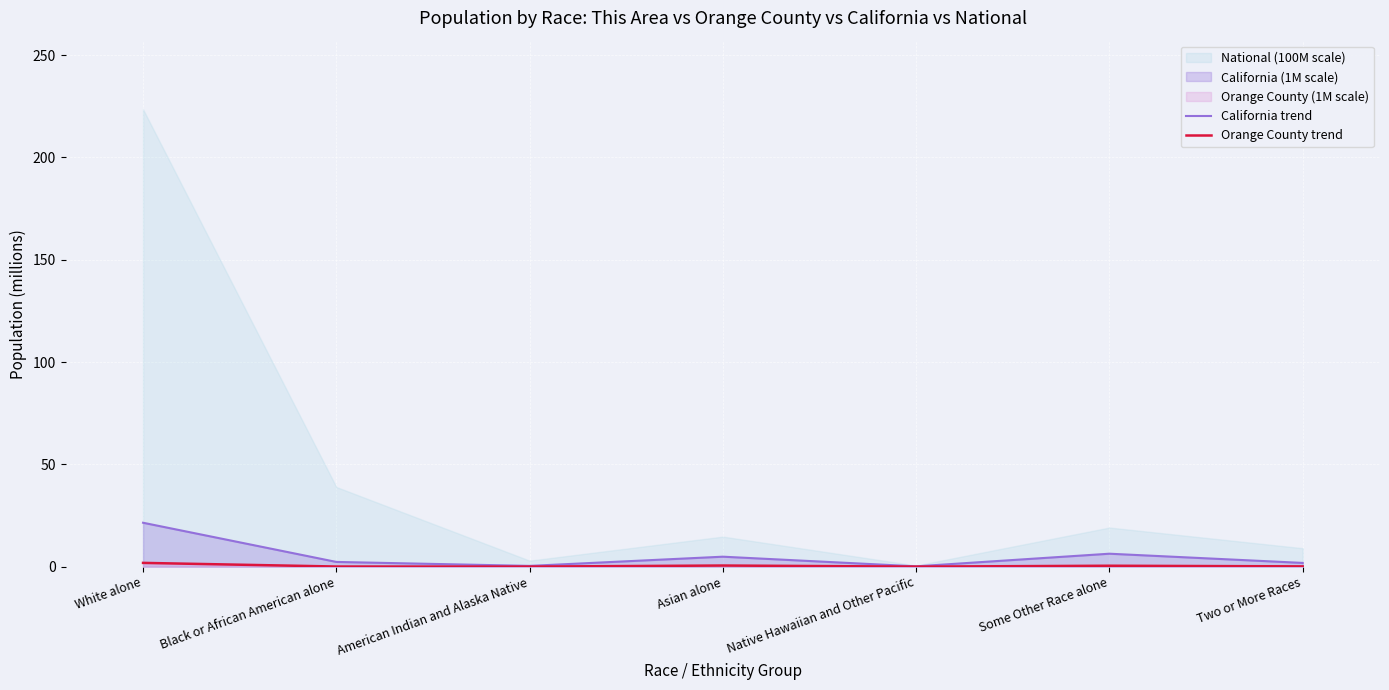

What position from the left is Black or African American alone?

2